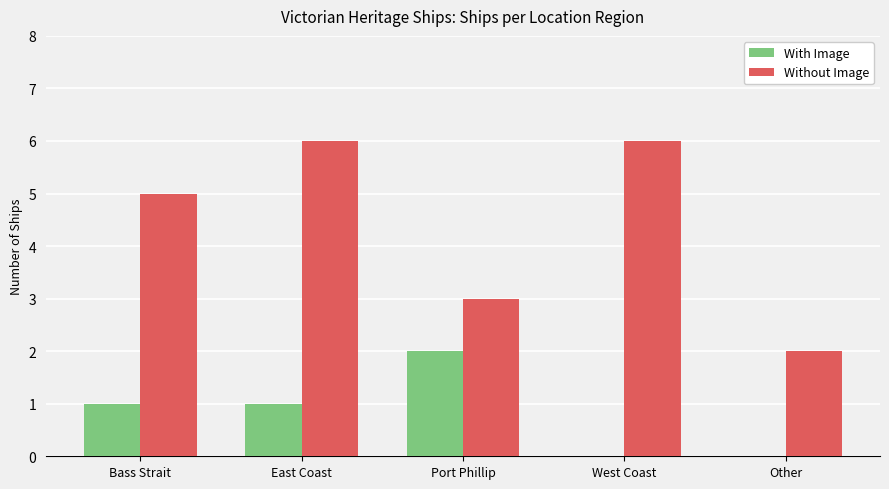

At which category is the sum across all series the highest?

East Coast